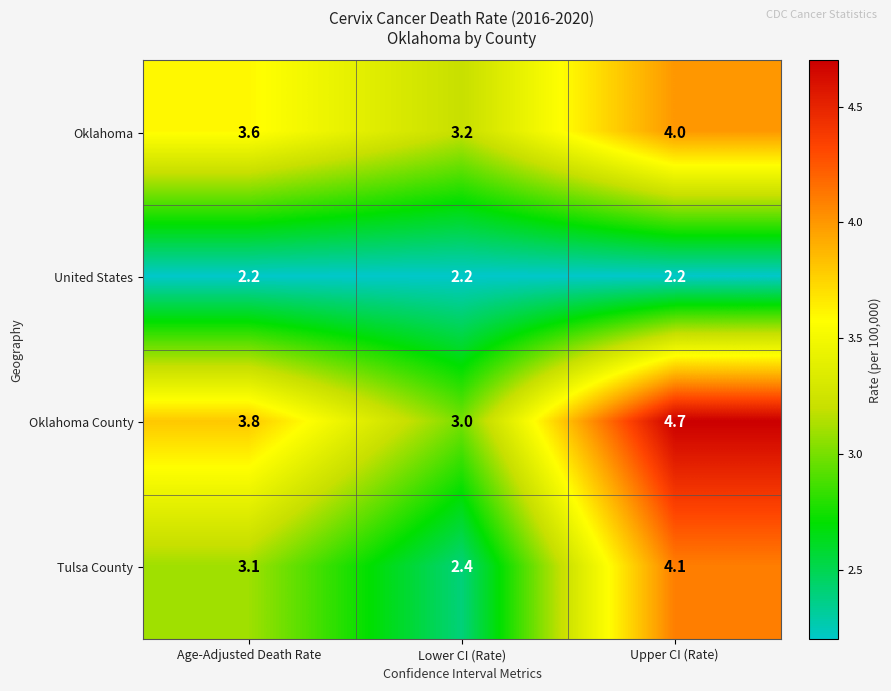

The value of Oklahoma County at Lower CI (Rate) is 3.0. True or false?

True